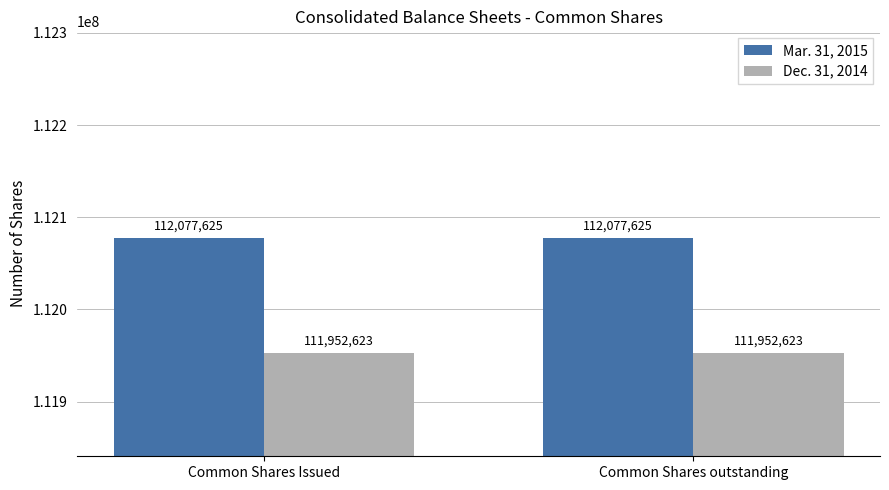

What is the minimum value shown in the chart?

111952623